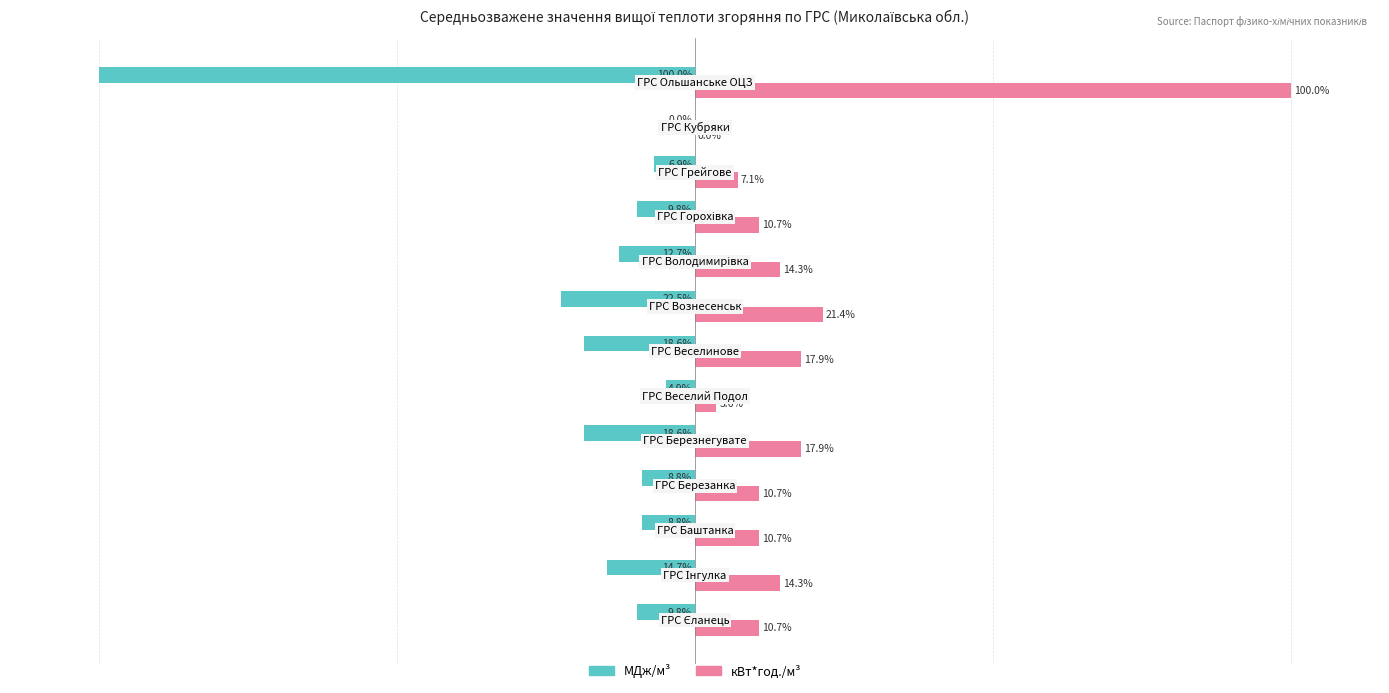

Which series has the largest total across all categories?

кВт*год./м³